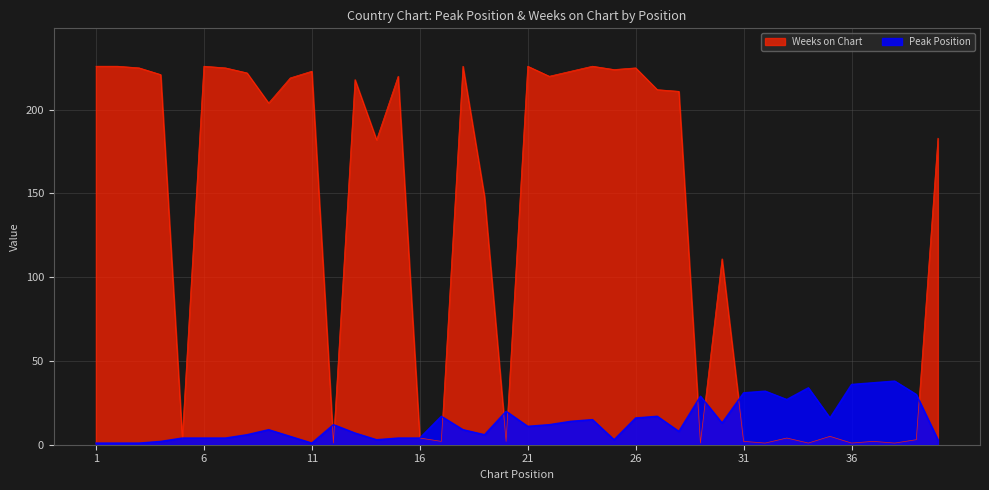

How many values in the Peak Position series are below 11?

20